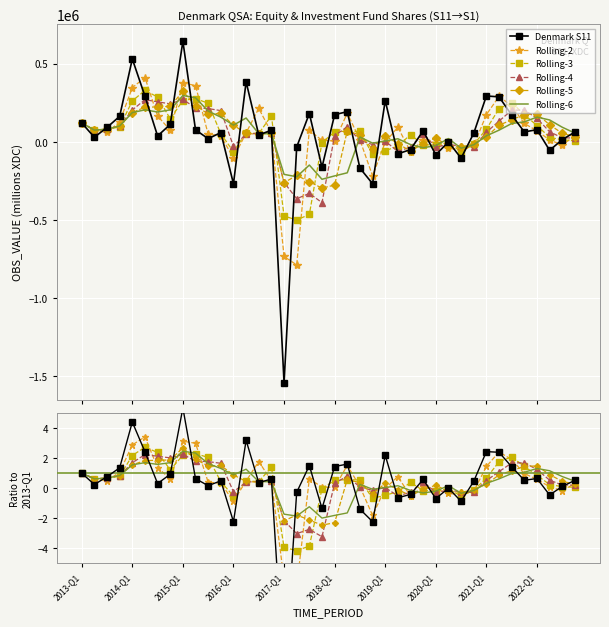

How many interior local valleys does the Rolling-3 series have?

8